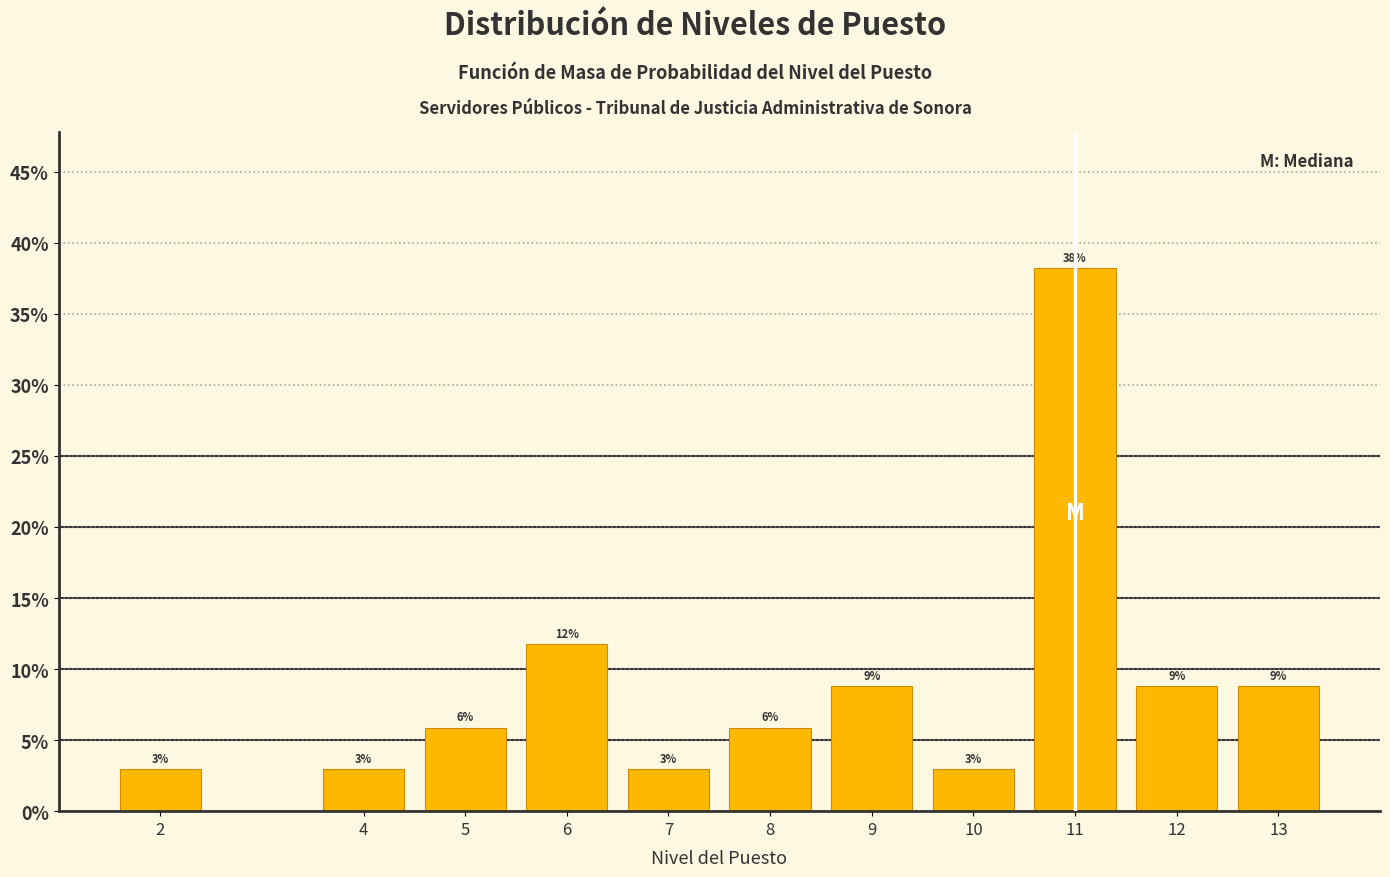

How many bars are there in total?

11